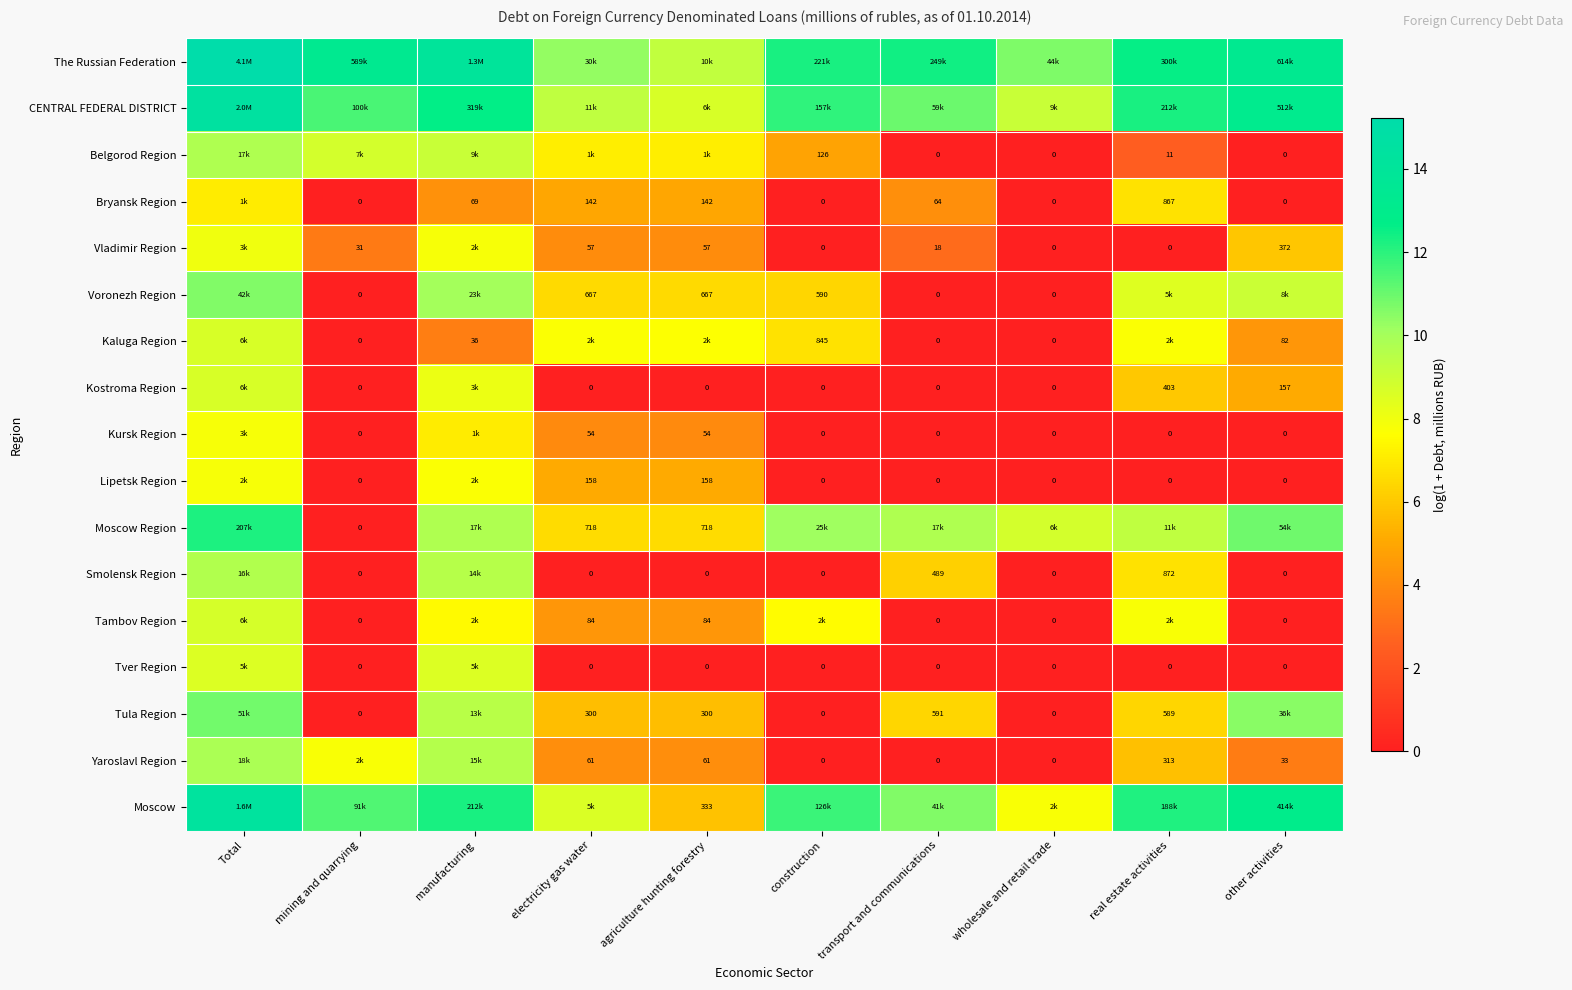

Is the value of Bryansk Region at transport and communications greater than the value of Vladimir Region at transport and communications?

Yes